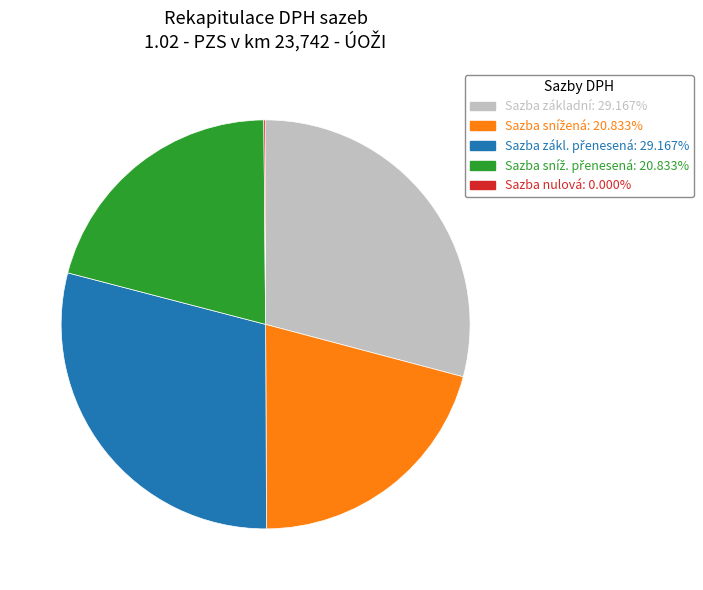

Is there any slice that represents more than half of the pie?

No